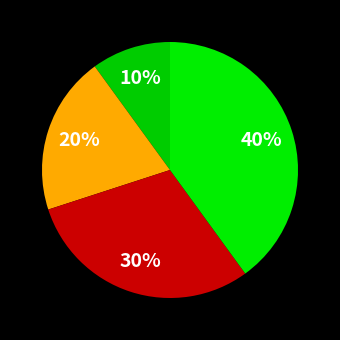

How many segments does this pie chart have?

4